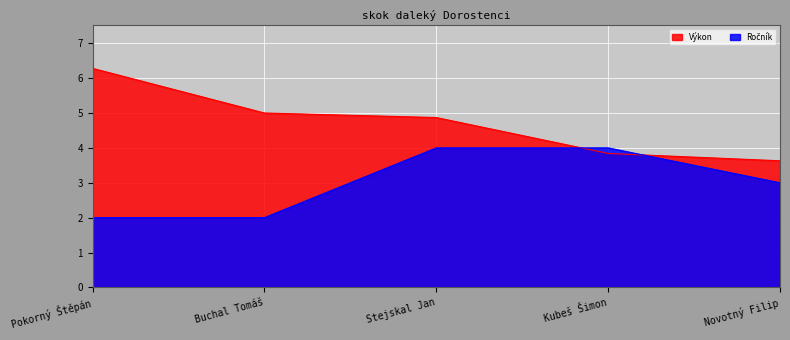

How many times do Ročník and Výkon cross each other?

2